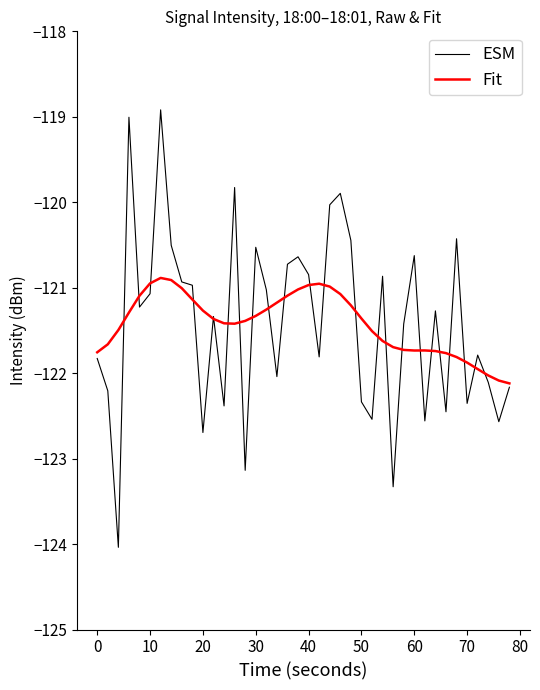

In ESM, how many points are higher than both neighbors (excluding endpoints)?

12